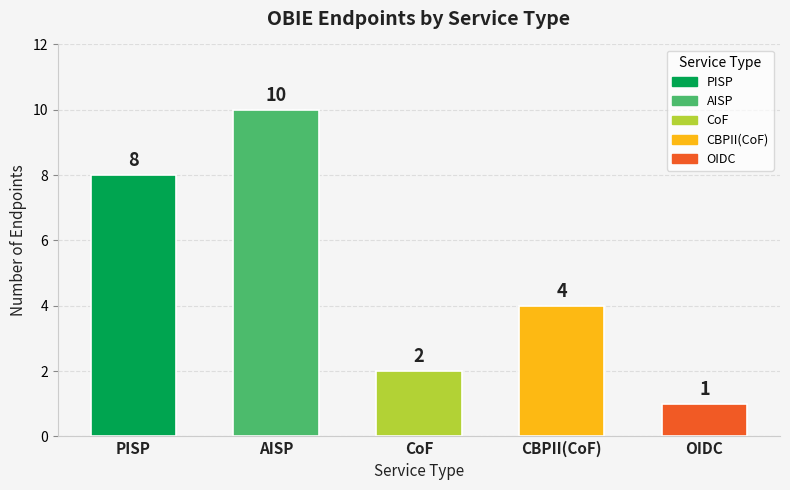

What is the smallest value displayed?

1